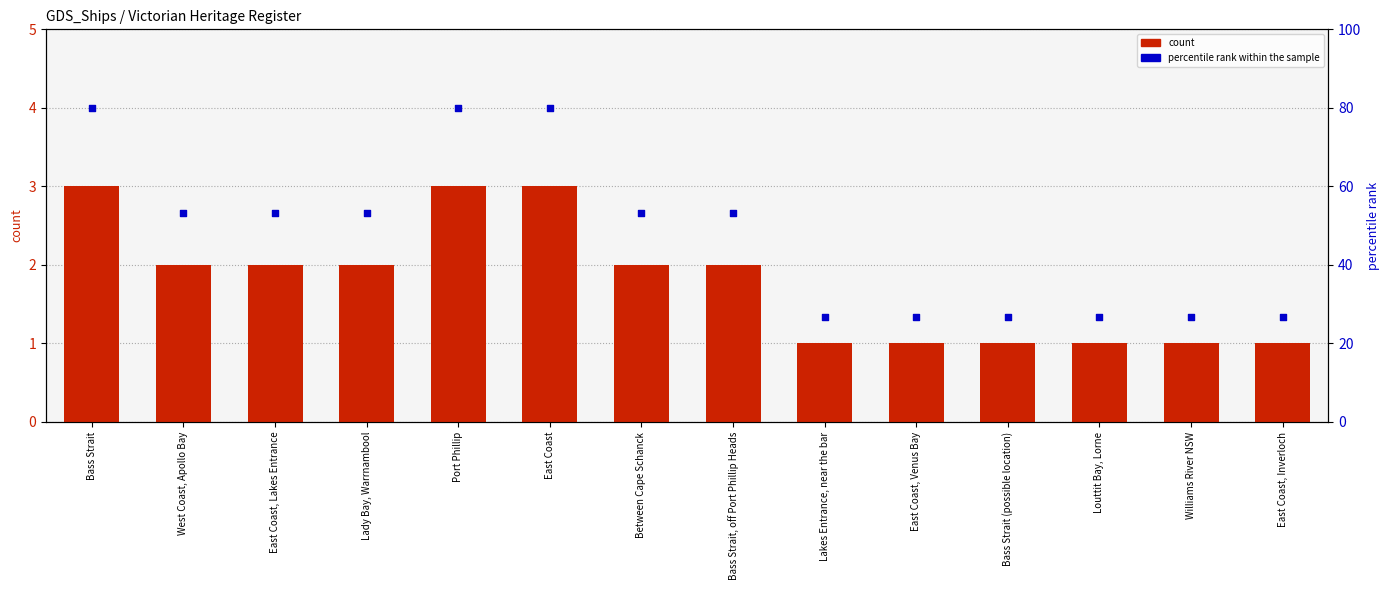

Which series reaches the maximum Y coordinate?

percentile rank within the sample